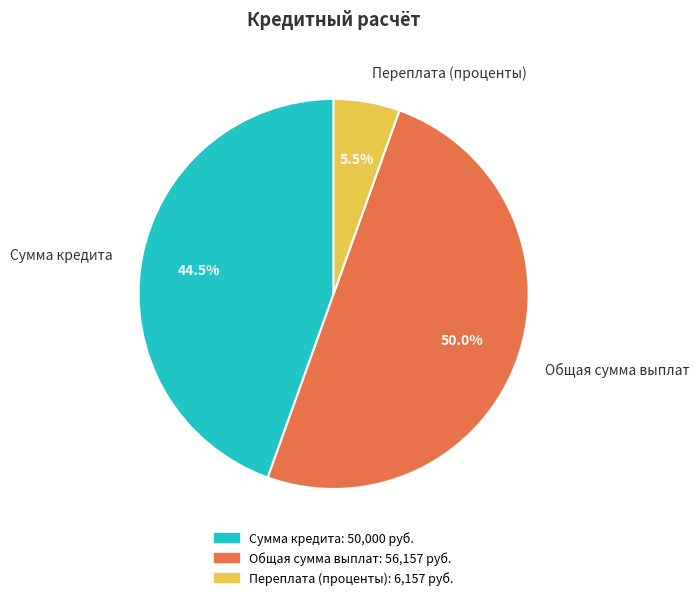

What portion of the pie excludes Сумма кредита?

55.5%